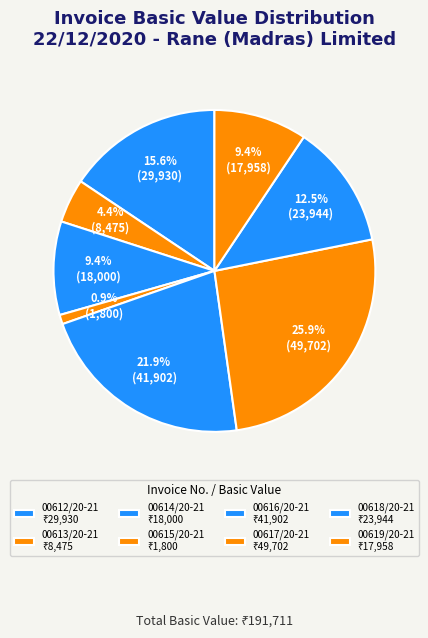

To the nearest percent, what percentage of the pie is 00612/20-21?

16%